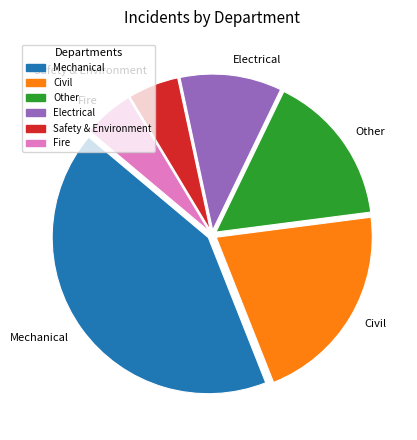

How many slices are in this pie chart?

6